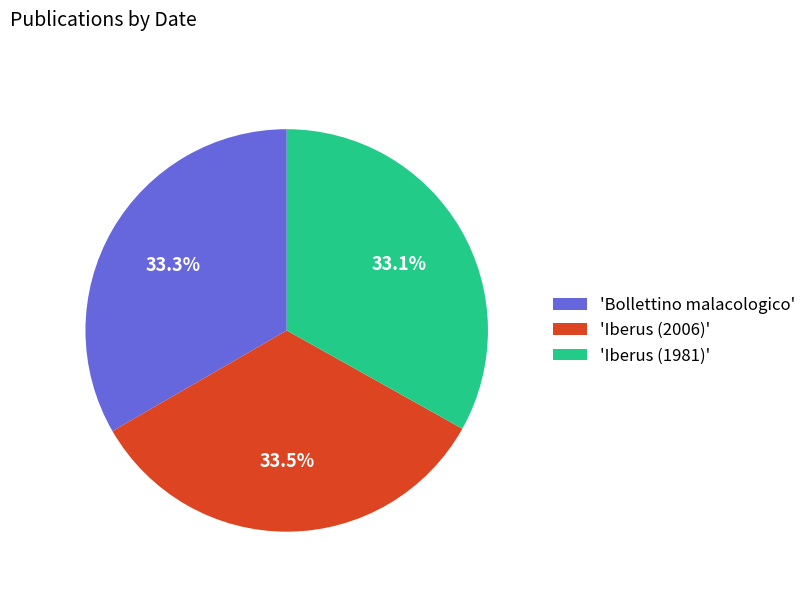

Does 'Iberus (1981)' account for over 50% of the chart?

No